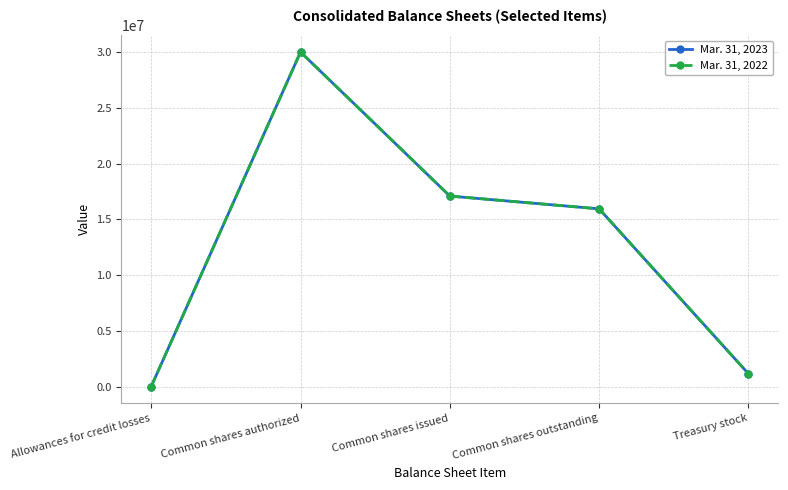

Where is the first local maximum for Mar. 31, 2023?

Common shares authorized